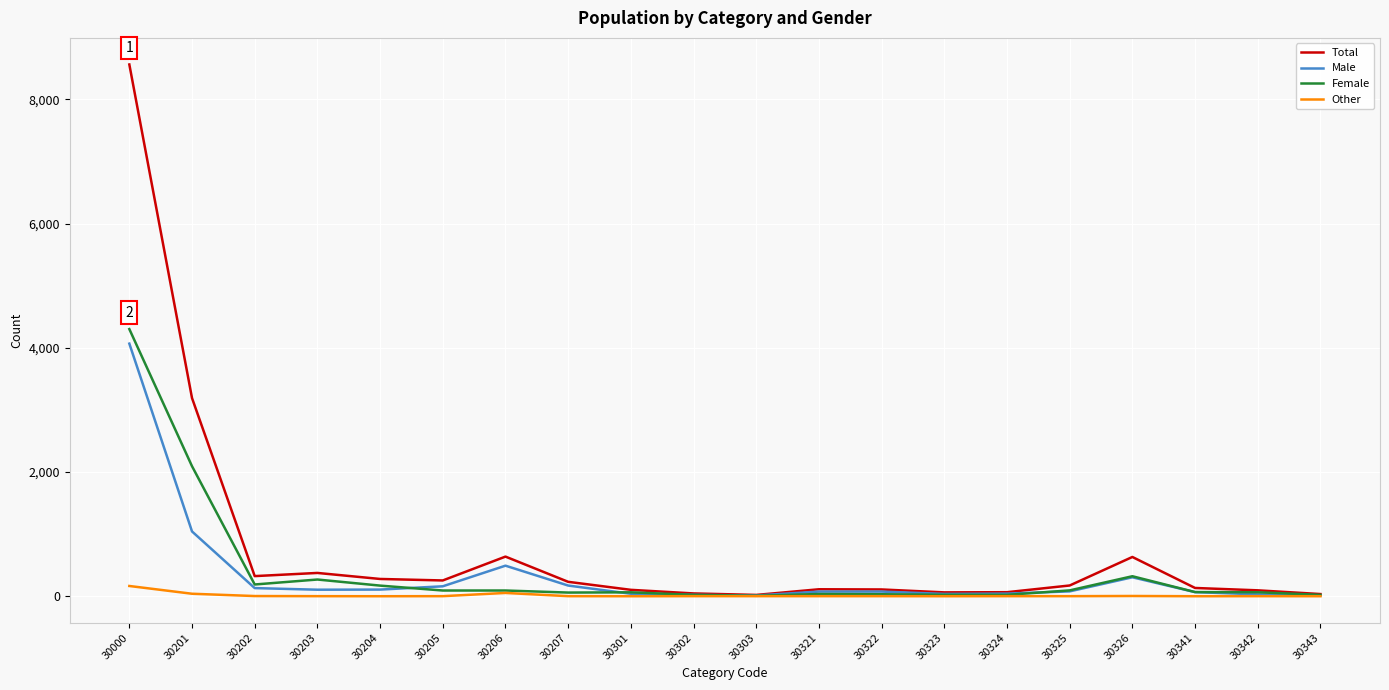

Which category has the highest value across all series?

30000